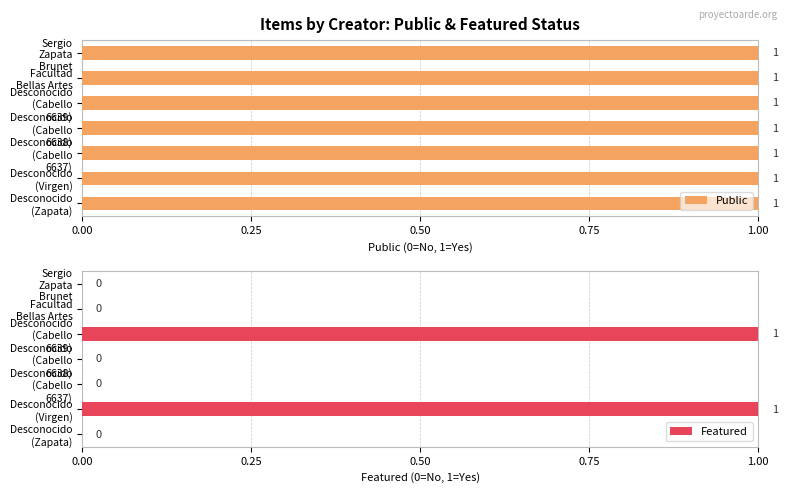

What are all the series names shown in the legend?

Public, Featured